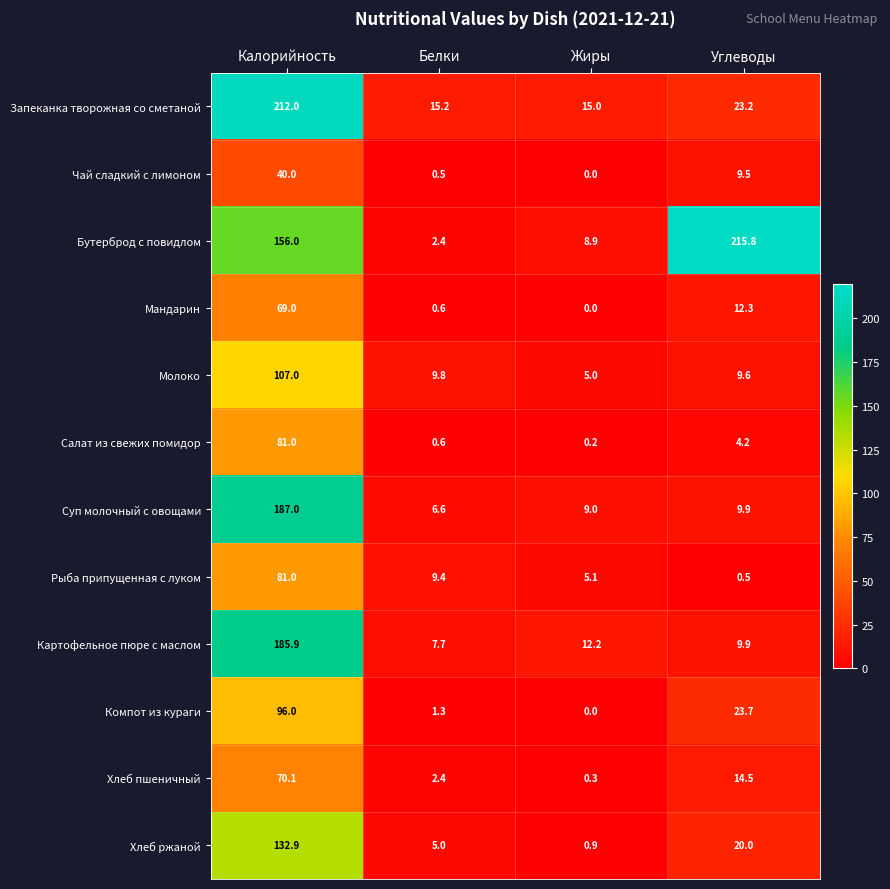

What is the approximate value of Суп молочный с овощами at Калорийность?

187.0